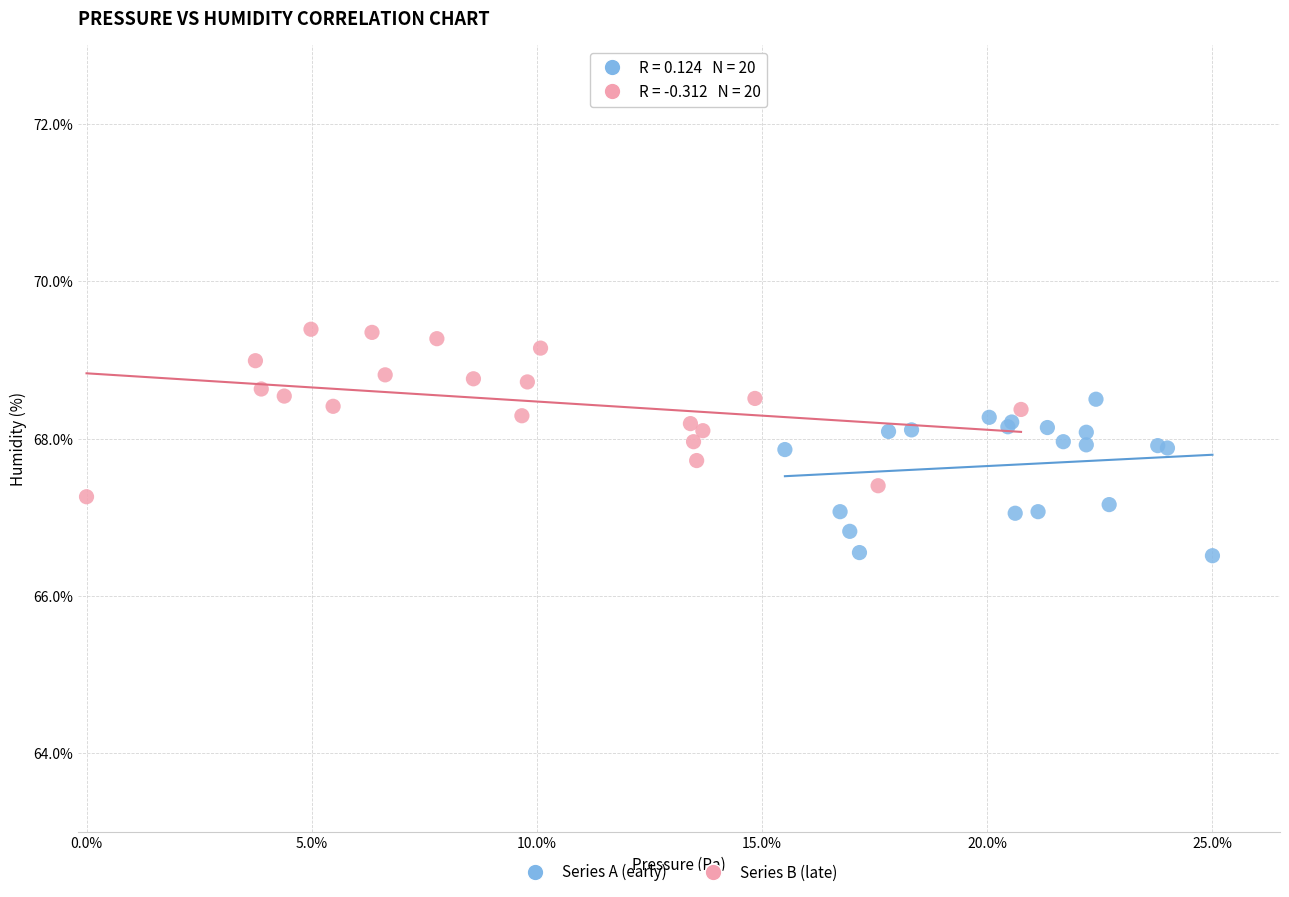

Which series reaches the minimum Y coordinate?

Series A (early)